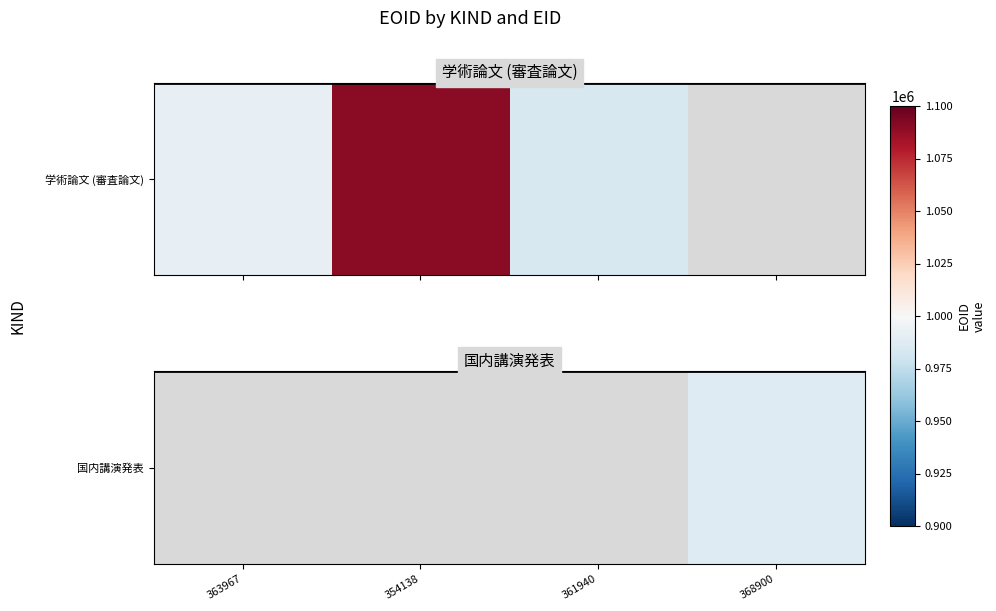

Which has a higher value, 361940 or 354138?

354138